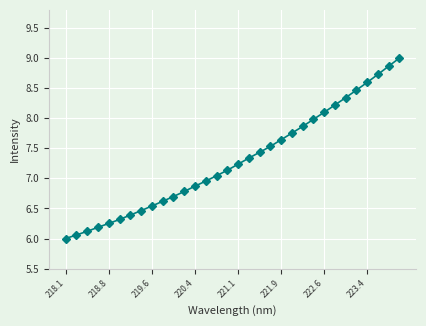

What is the smallest value displayed?

6.0